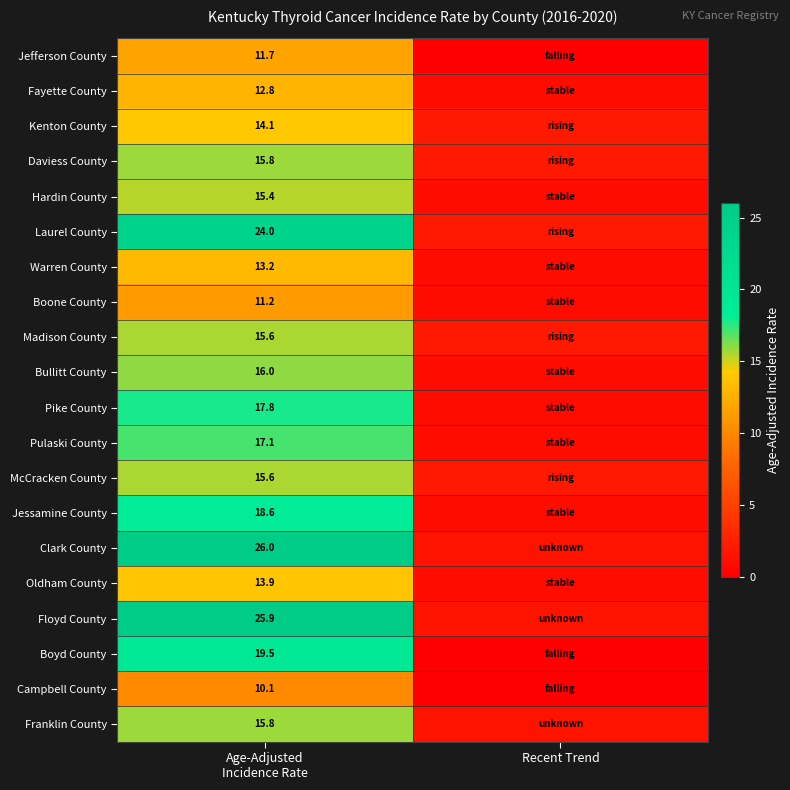

At how many categories does at least one series exceed 25?

1